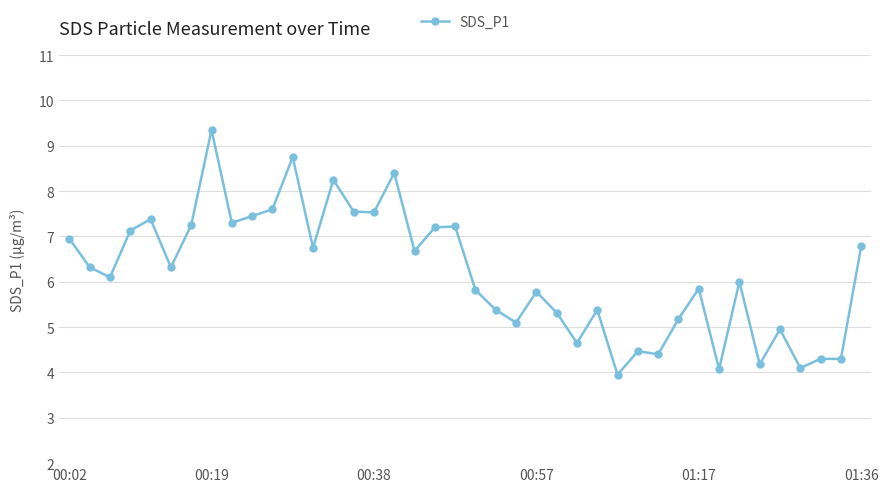

What is the sum of all values?

247.4